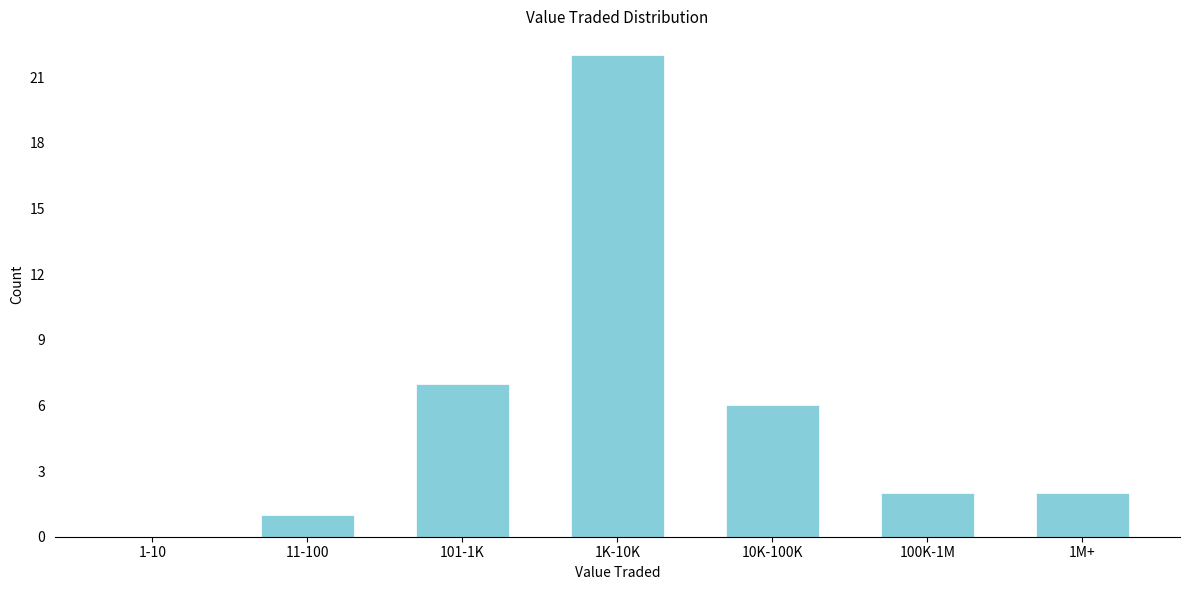

Reading left to right, extract all data points from this chart.

1-10=0	11-100=1	101-1K=7	1K-10K=22	10K-100K=6	100K-1M=2	1M+=2